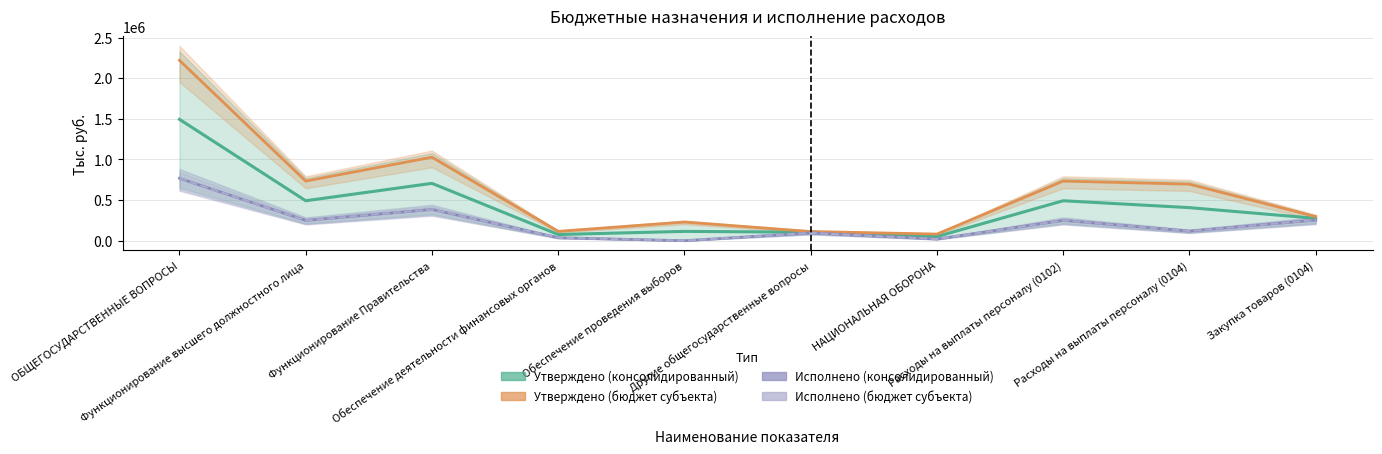

Rank the categories by Утверждено (бюджет субъекта) value from highest to lowest.

ОБЩЕГОСУДАРСТВЕННЫЕ ВОПРОСЫ, Функционирование Правительства, Функционирование высшего должностного лица, Расходы на выплаты персоналу (0102), Расходы на выплаты персоналу (0104), Закупка товаров (0104), Обеспечение проведения выборов, Обеспечение деятельности финансовых органов, Другие общегосударственные вопросы, НАЦИОНАЛЬНАЯ ОБОРОНА